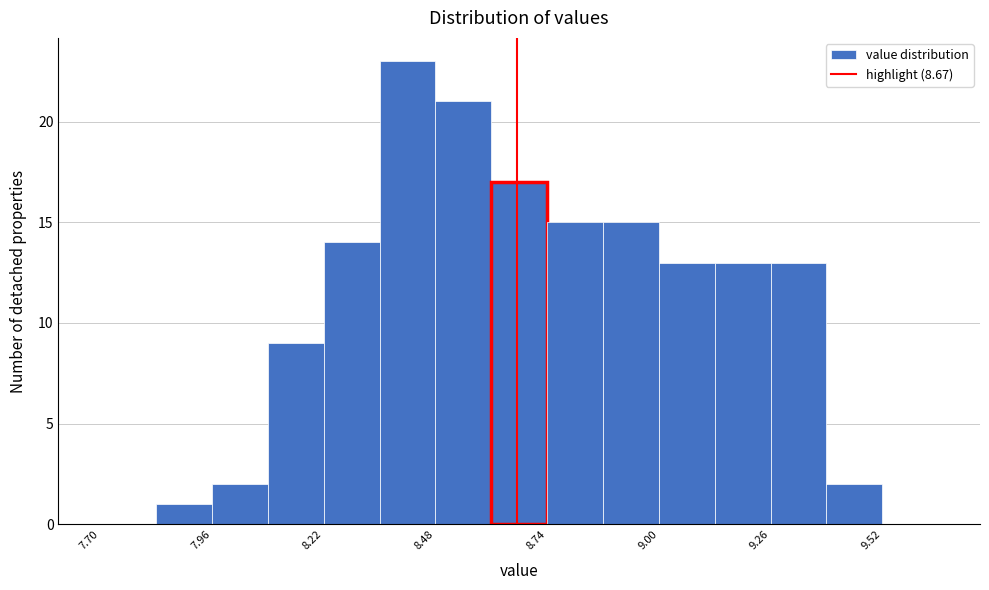

Read against the x-axis, roughly where is the centre of the tallest bar?

8.40